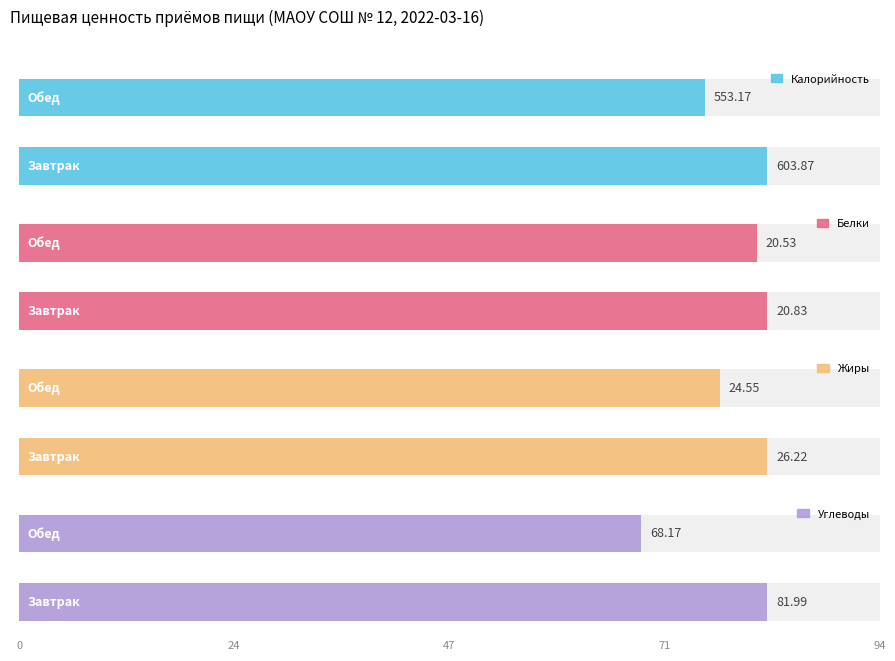

What is the value of the Жиры bar at the 2nd from the left?

24.6